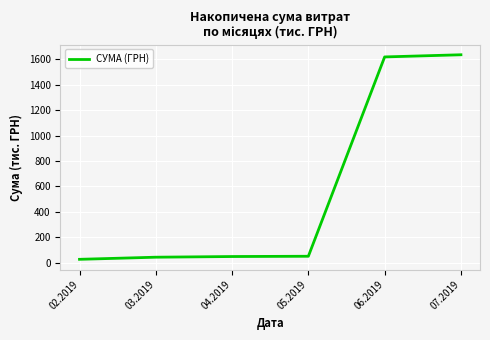

What is the minimum value shown in the chart?

26.6